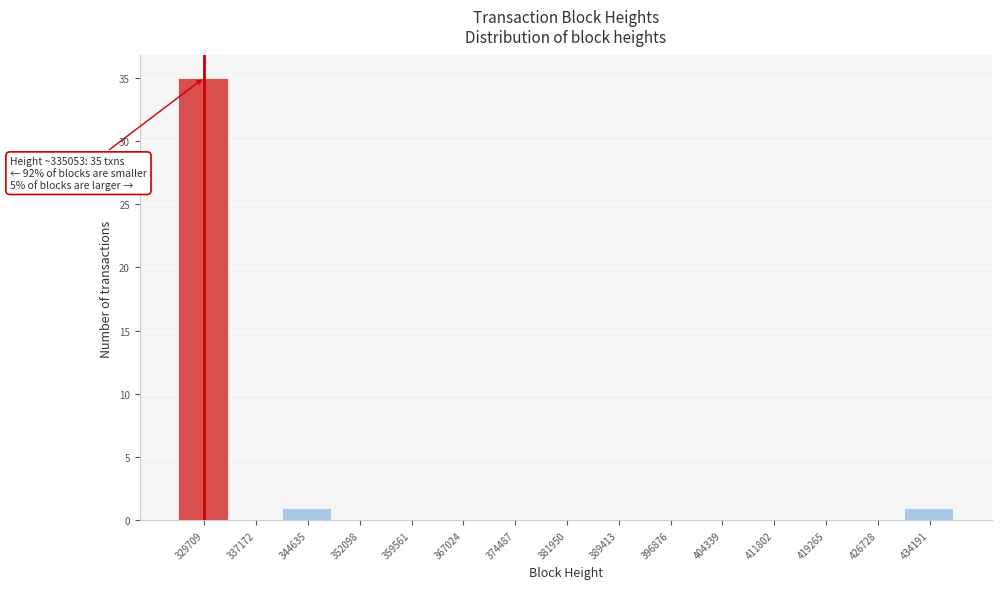

Reading left to right, transcribe all the data shown in this chart.

329709=35	337172=0	344635=1	352098=0	359561=0	367024=0	374487=0	381950=0	389413=0	396876=0	404339=0	411802=0	419265=0	426728=0	434191=1